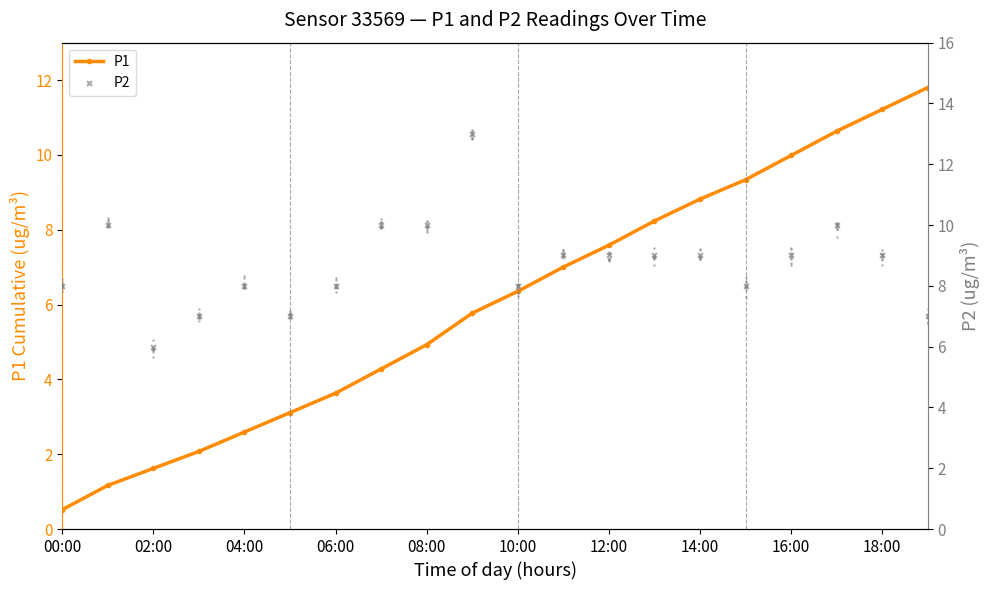

At which category is the sum across all series the highest?

17